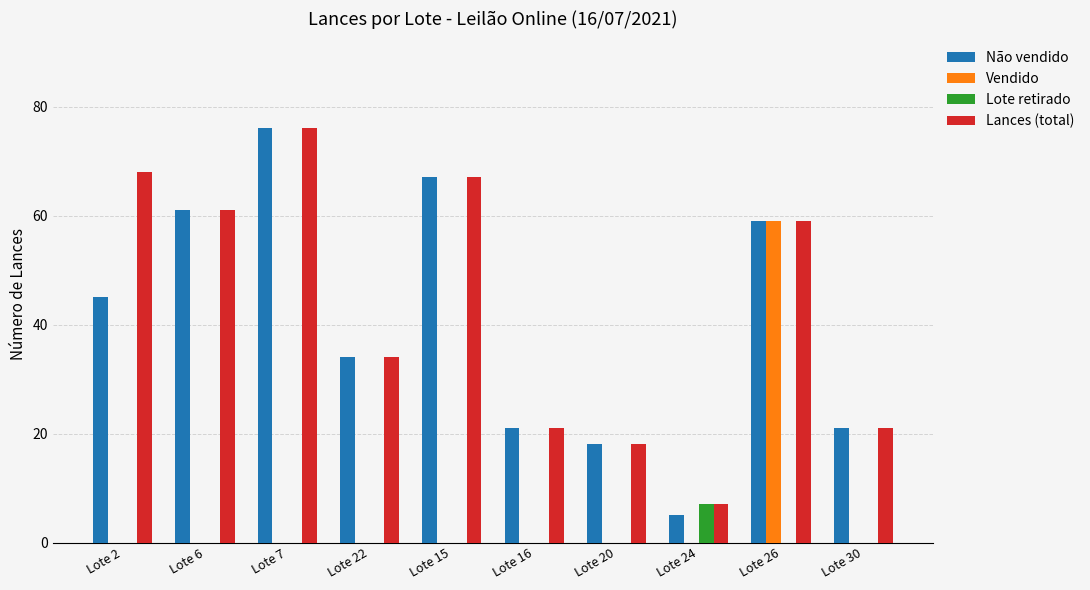

What are all the series names shown in the legend?

Não vendido, Vendido, Lote retirado, Lances (total)